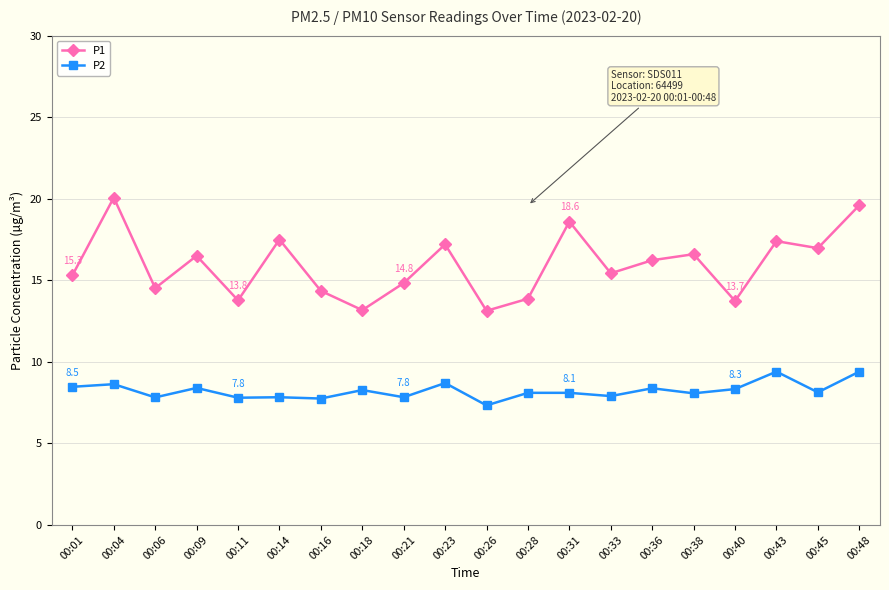

Rank the series at 00:09 from lowest to highest value.

P2, P1